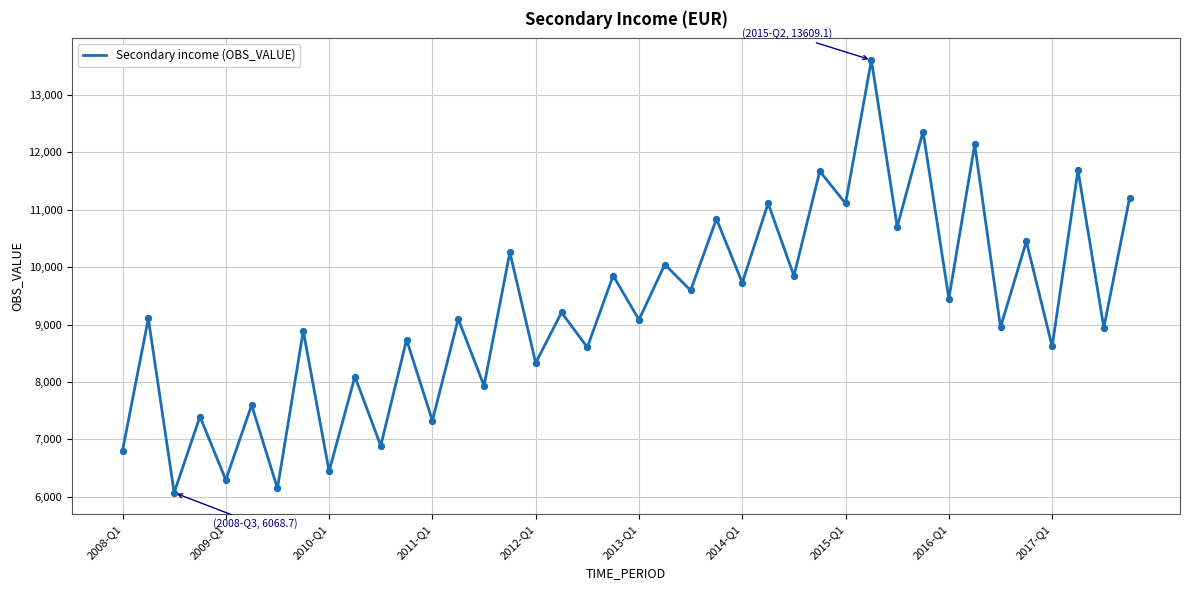

What is the difference between the maximum and minimum values?

7540.4